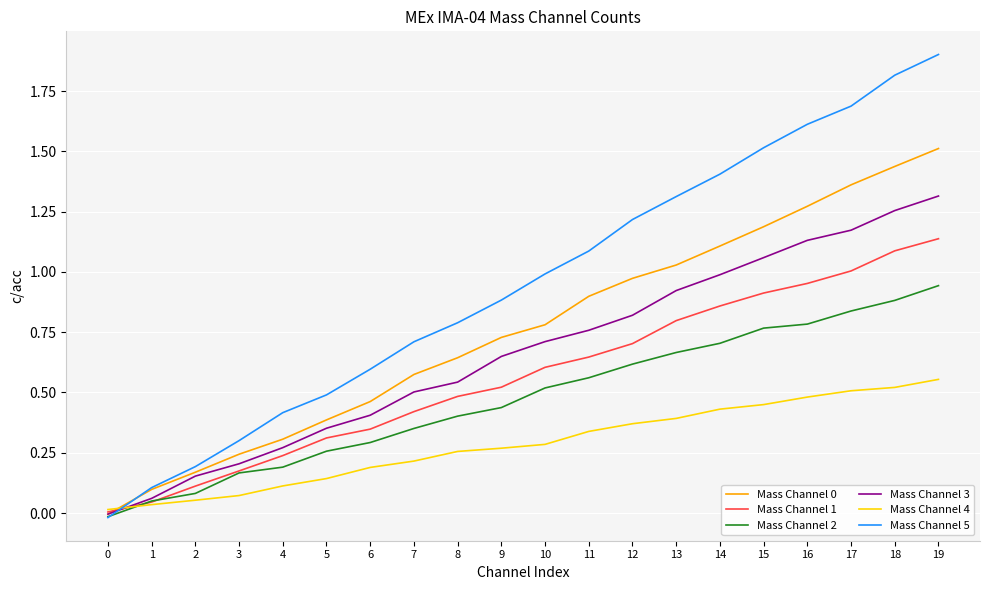

How many times do Mass Channel 4 and Mass Channel 5 cross each other?

1